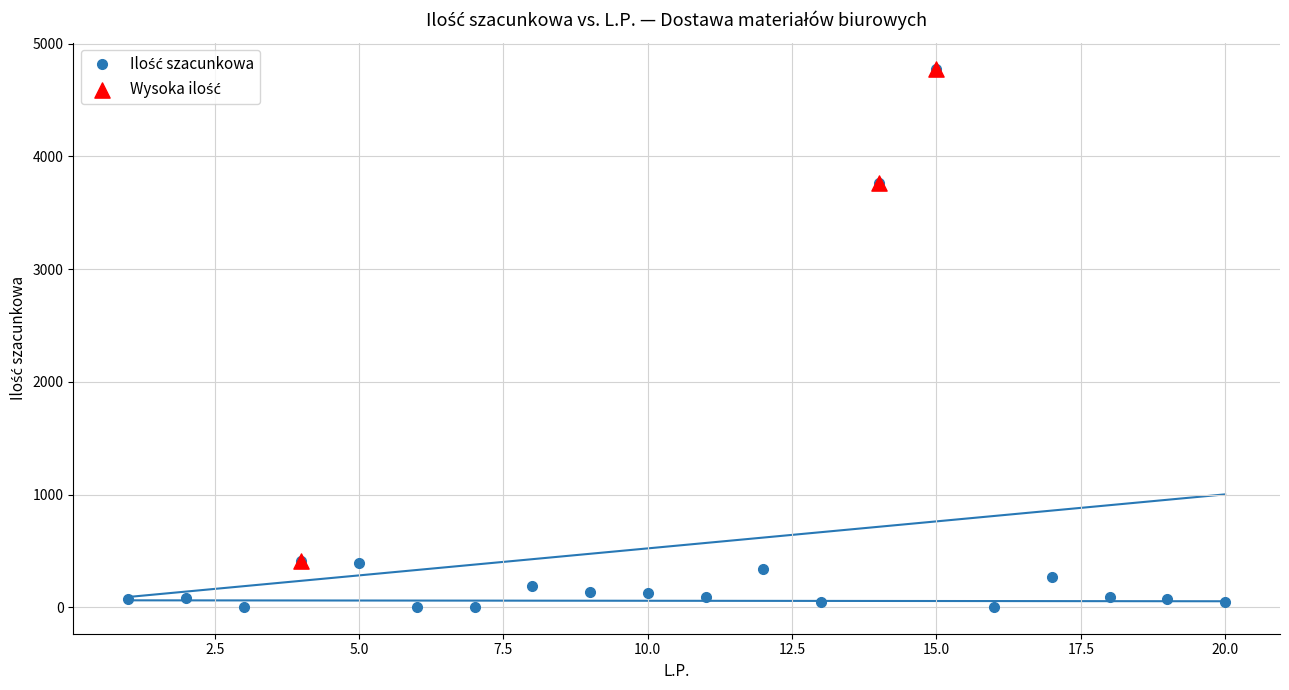

What is the change in value from 7 to 17?

+267